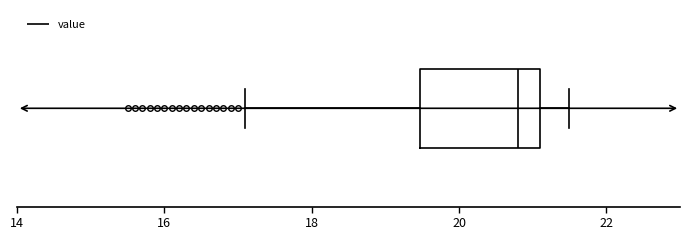

Where does the left whisker of the box end on the x-axis? The values are not printed on the chart, so give them approximately, as read against the axis.

17.2